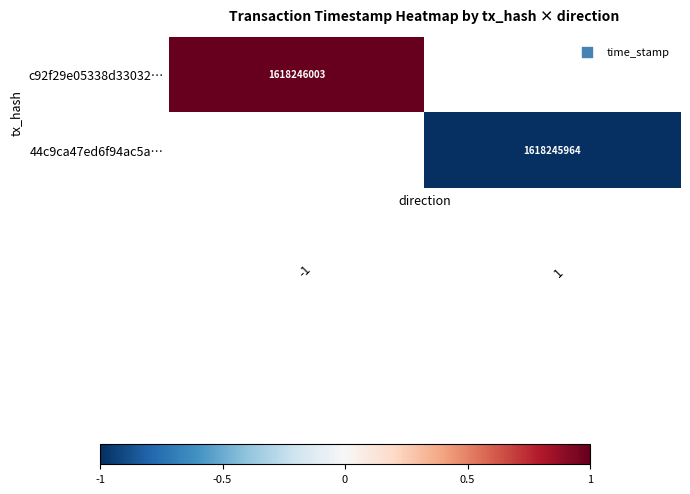

Which label corresponds to the largest value in the chart?

-1